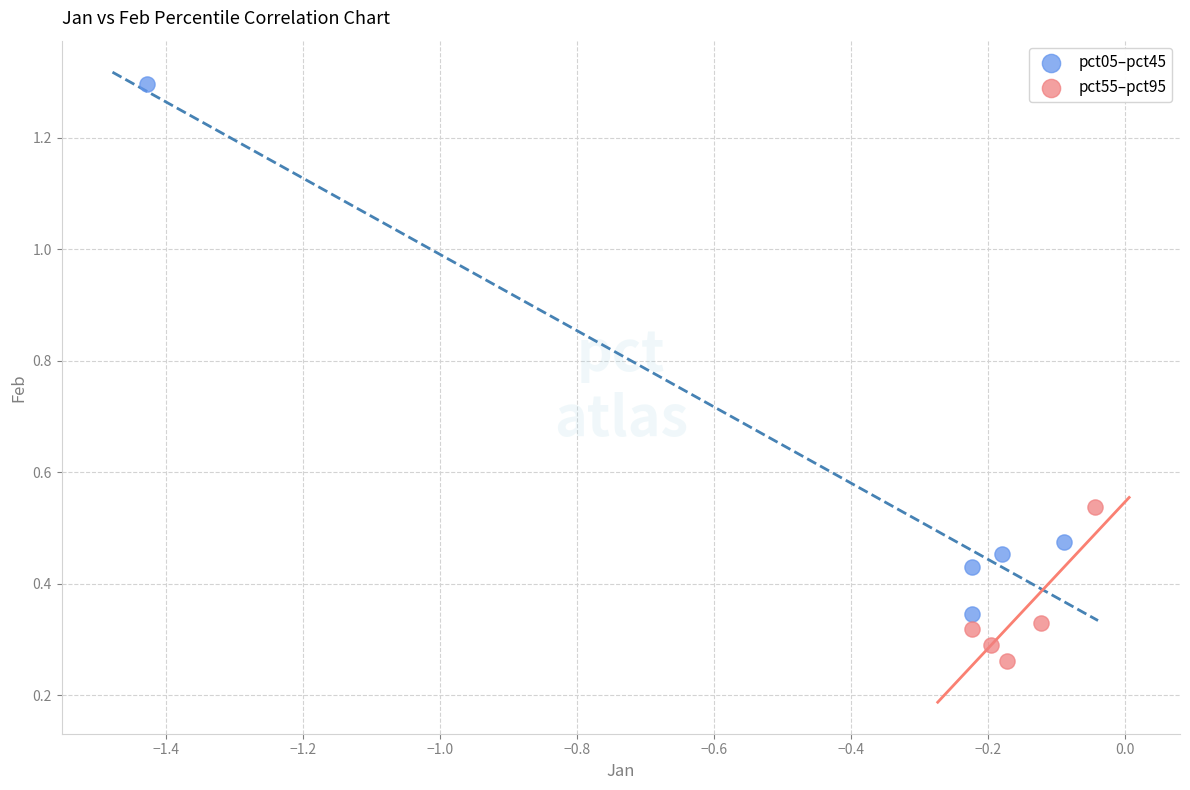

What are all the series names shown in the legend?

pct05–pct45, pct55–pct95